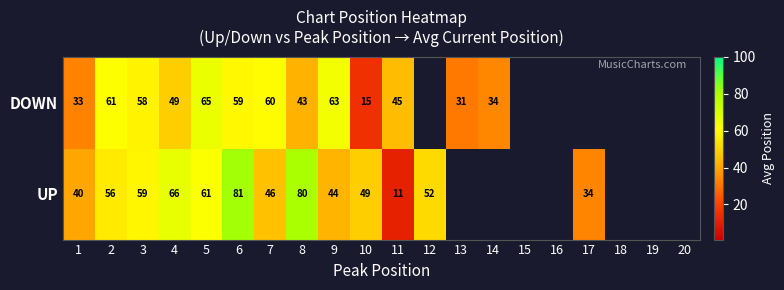

Between 2 and 6, which series saw the biggest shift?

UP